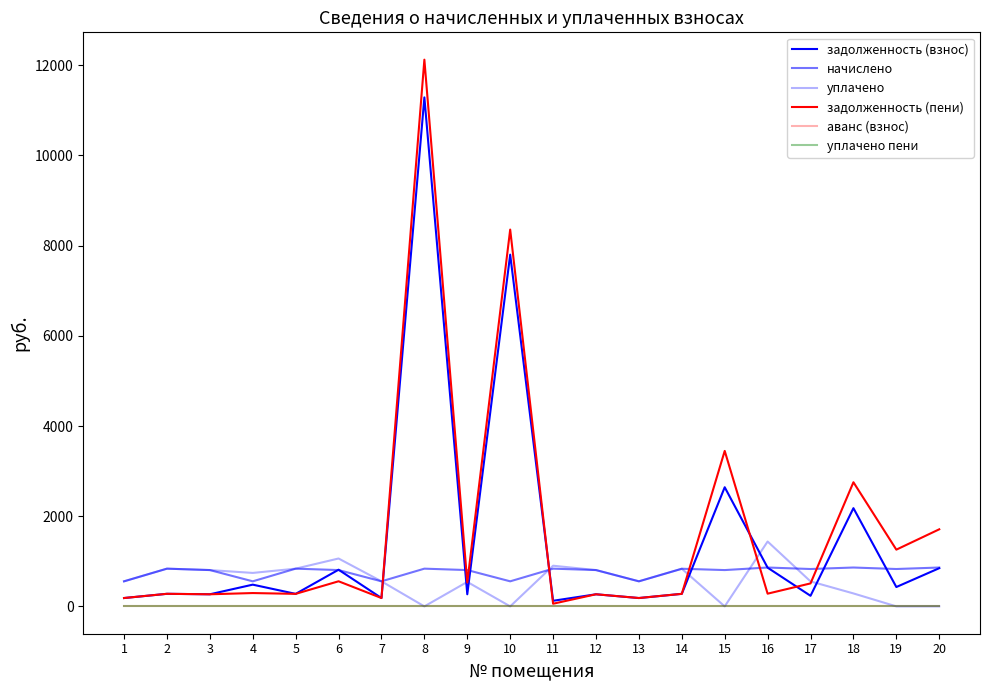

Rank the series at 1 from highest to lowest value.

начислено, уплачено, задолженность (взнос), задолженность (пени), аванс (взнос), уплачено пени